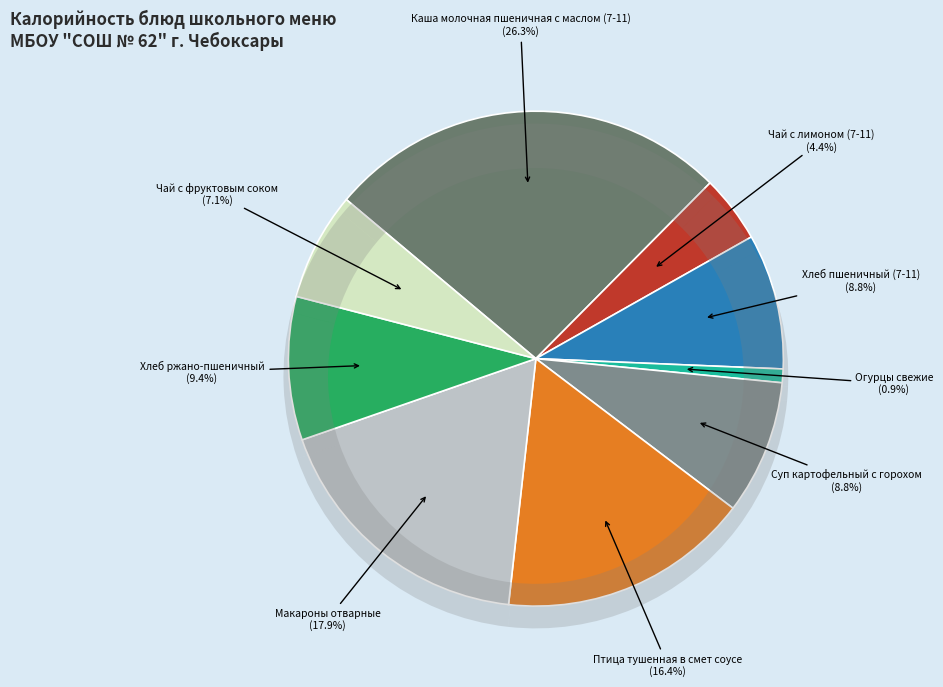

How many slices are in this pie chart?

9